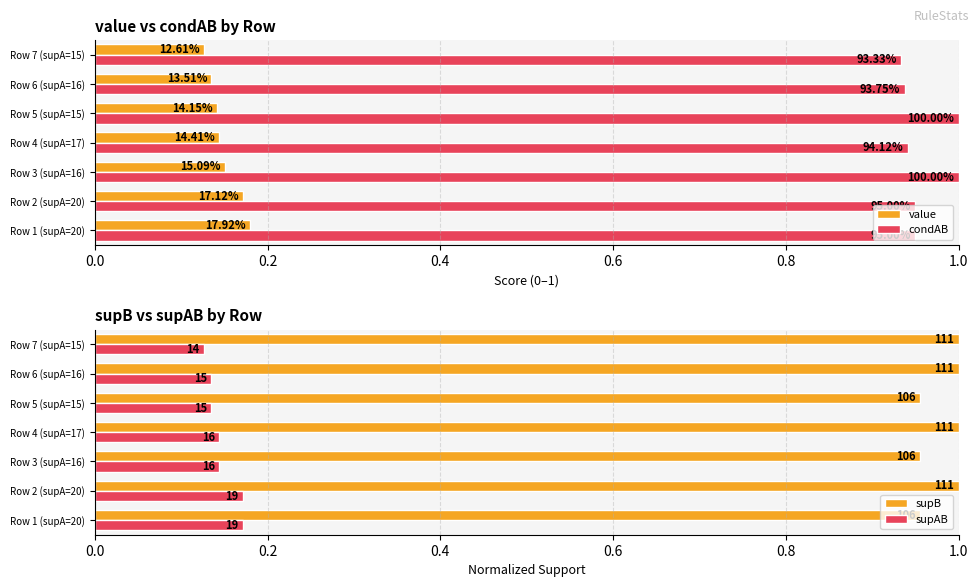

Reading left to right, extract all data points from this chart.

value: 0.2	0.2	0.2	0.1	0.1	0.1	0.1
condAB: 0.9	0.9	1.0	0.9	1.0	0.9	0.9
supB: 1.0	1.0	1.0	1.0	1.0	1.0	1.0
supAB: 0.2	0.2	0.1	0.1	0.1	0.1	0.1